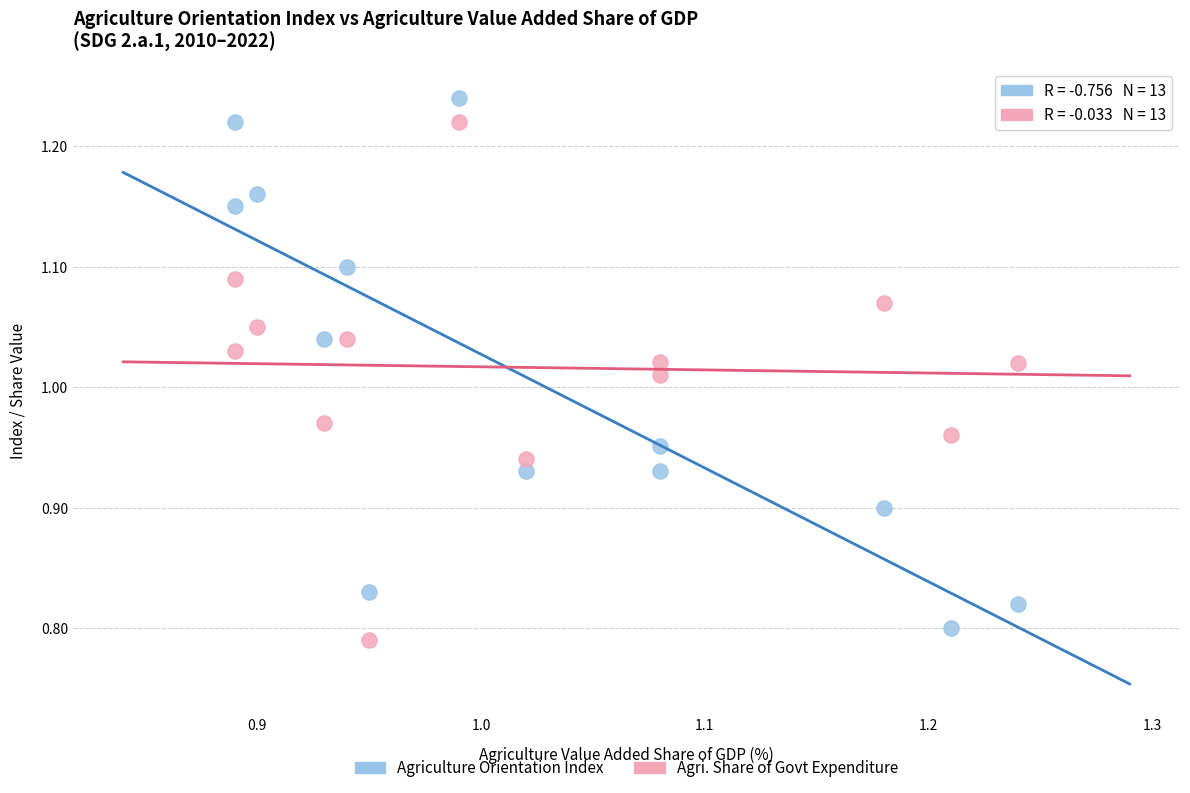

Across all data points, what is the range of X values (max minus min)?

0.3